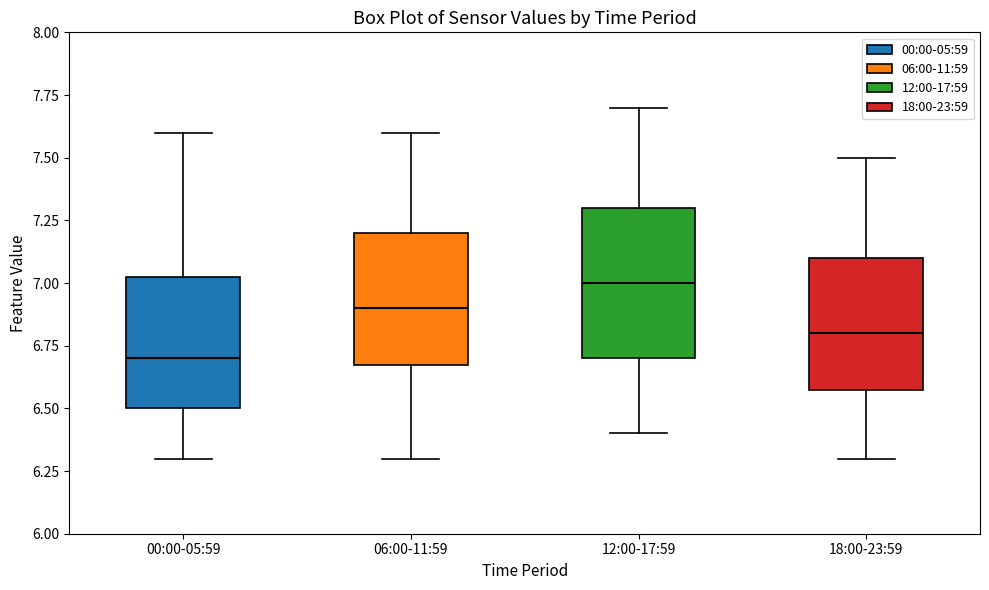

Where is the lower edge of the box for 06:00-11:59 on the y-axis? The values are not printed on the chart, so give them approximately, as read against the axis.

6.70